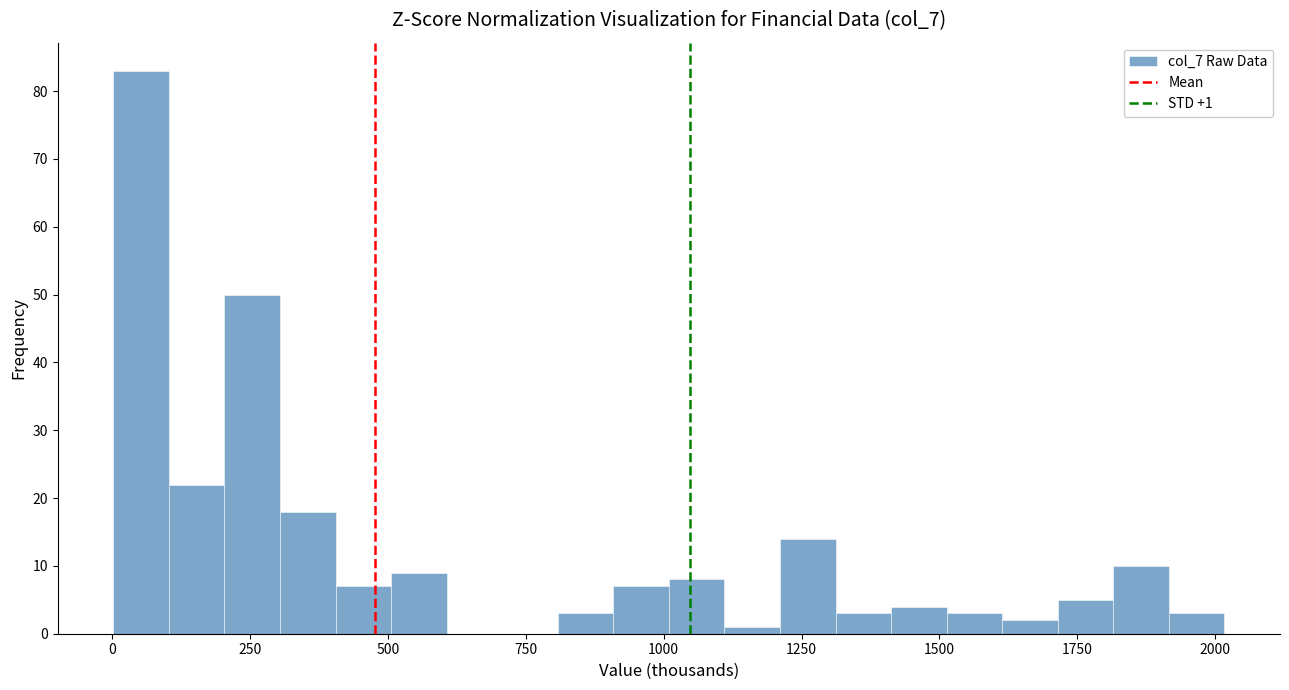

Read against the x-axis, roughly where is the centre of the tallest bar?

50